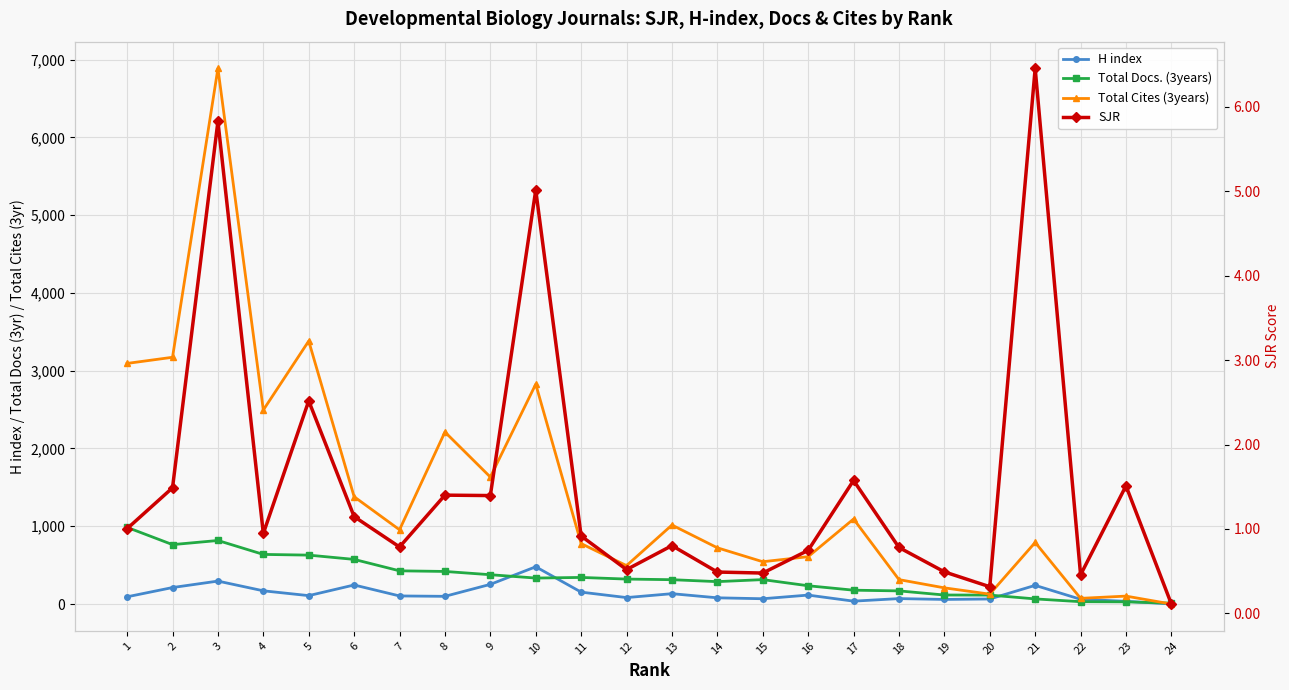

At which category is the sum across all series the highest?

3